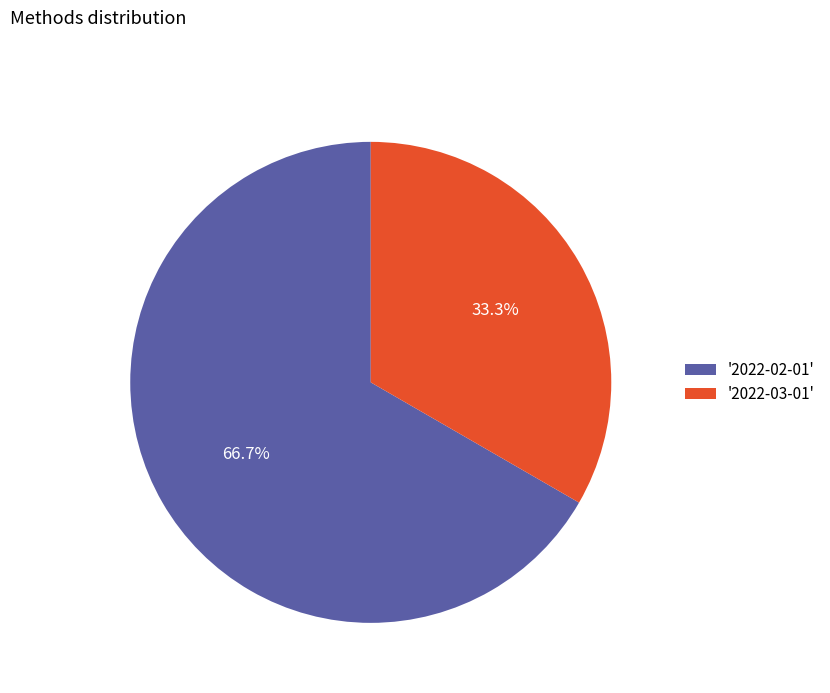

To the nearest percent, what is the average slice percentage?

50%